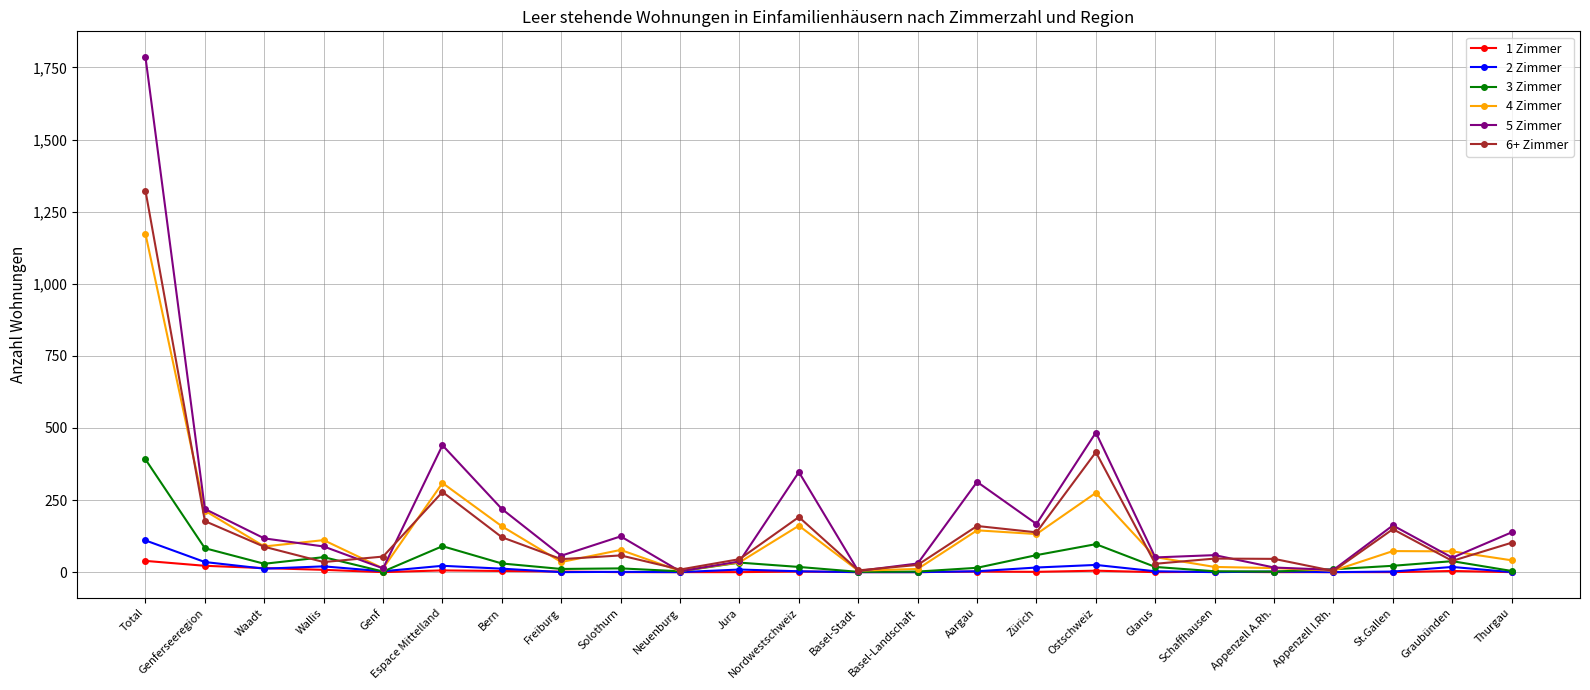

What is the lowest value of the 3 Zimmer series?

1